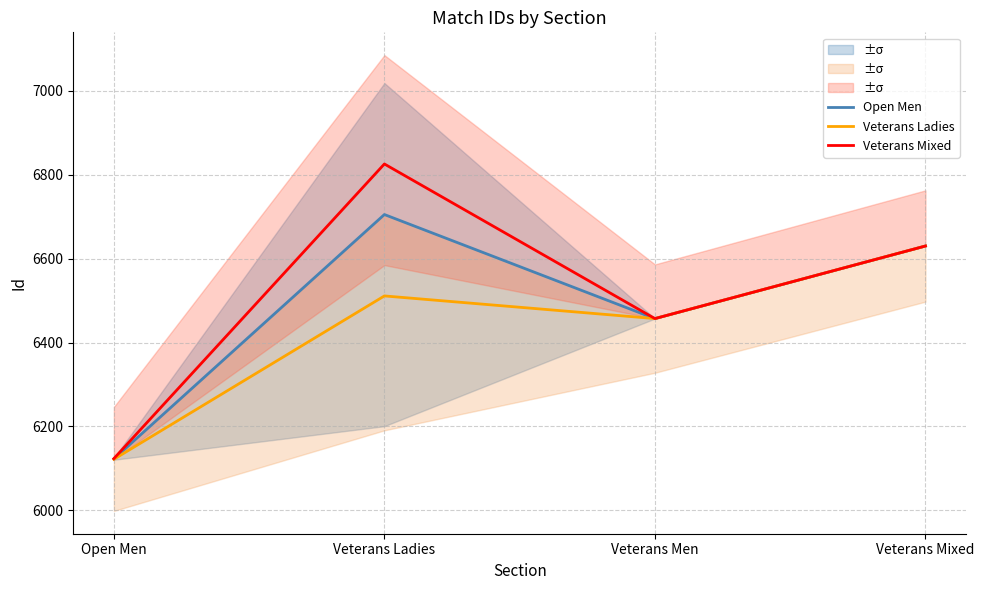

What is the difference between the highest and lowest values at Veterans Ladies?

314.5